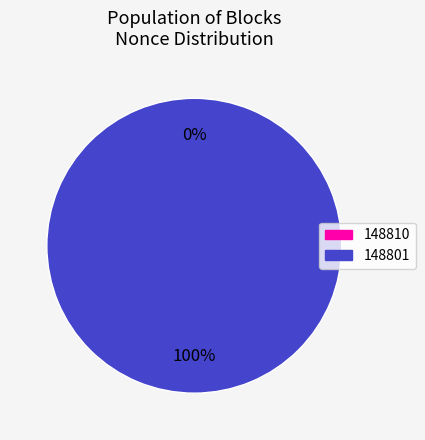

What is the smallest slice in the pie chart?

148810